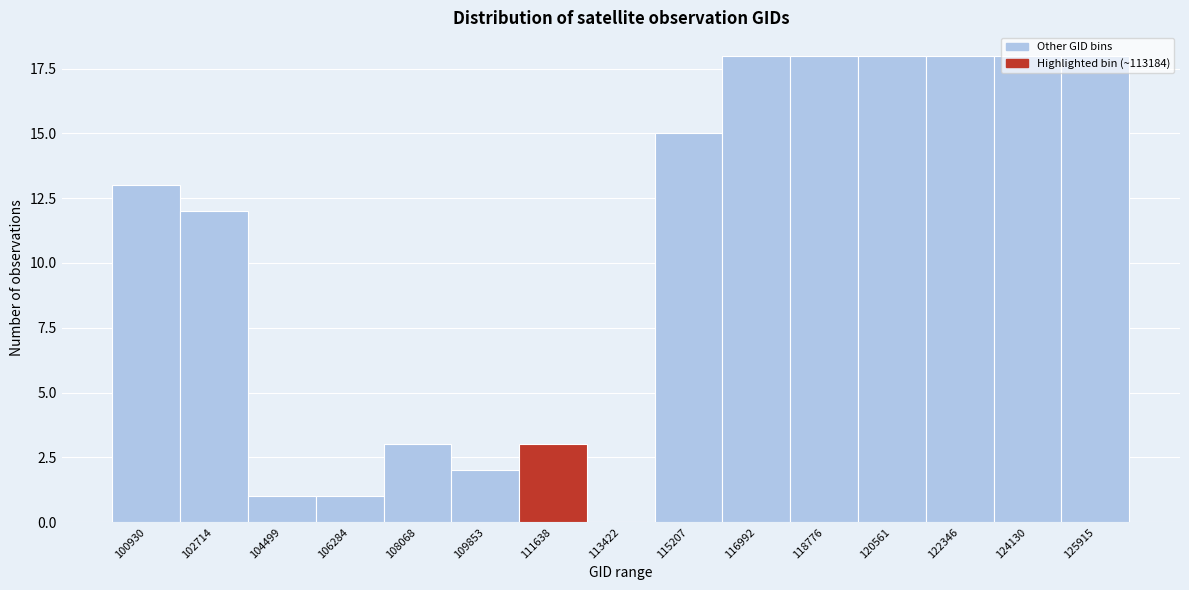

What is the sum of the values at 124130 and 102714?

30